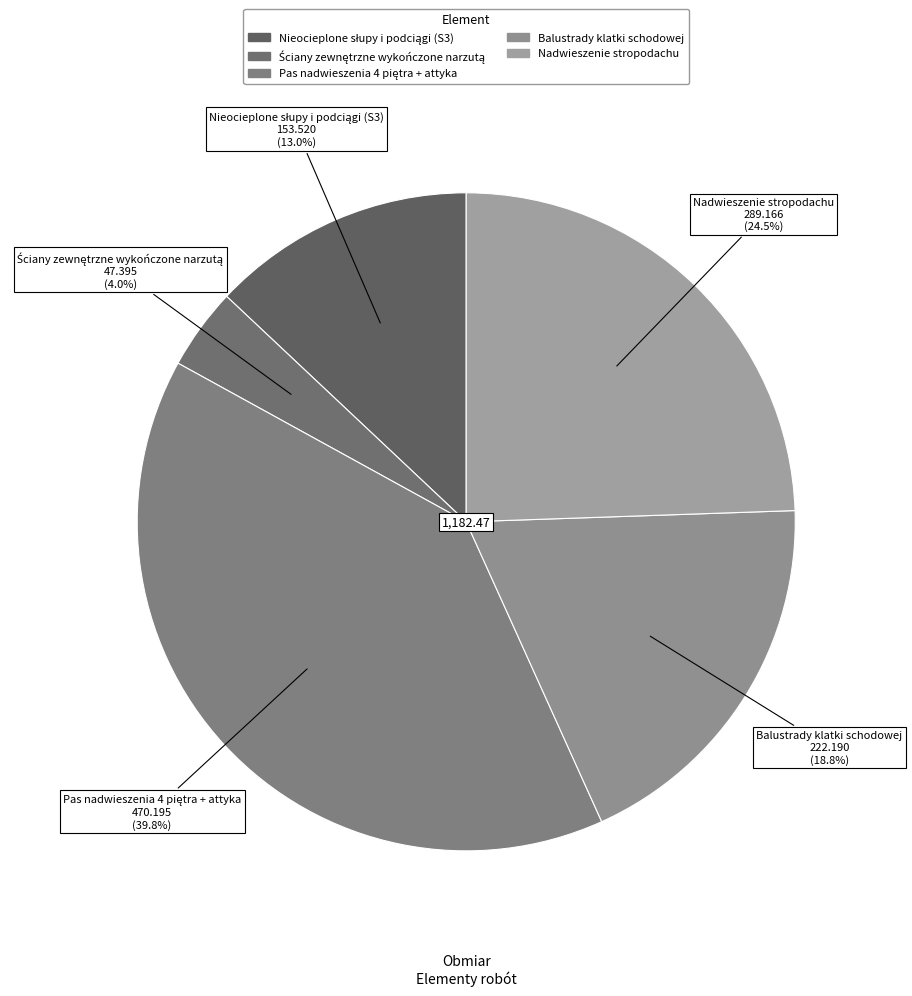

Does Nadwieszenie stropodachu account for over 50% of the chart?

No